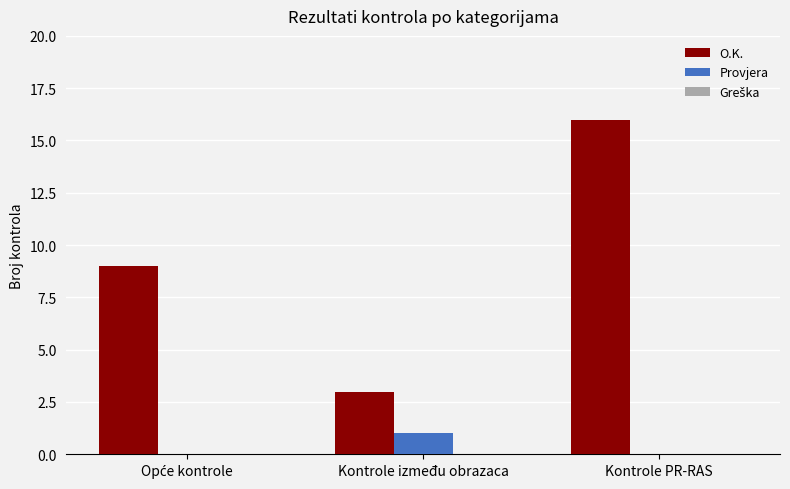

What is the maximum value for O.K.?

16